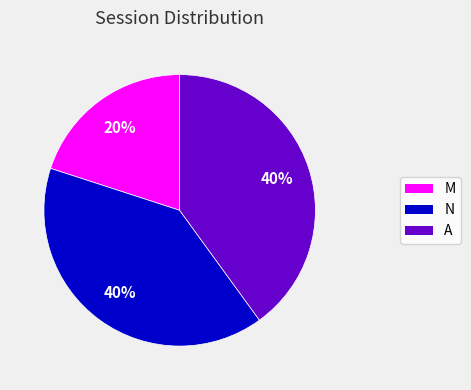

How many segments does this pie chart have?

3